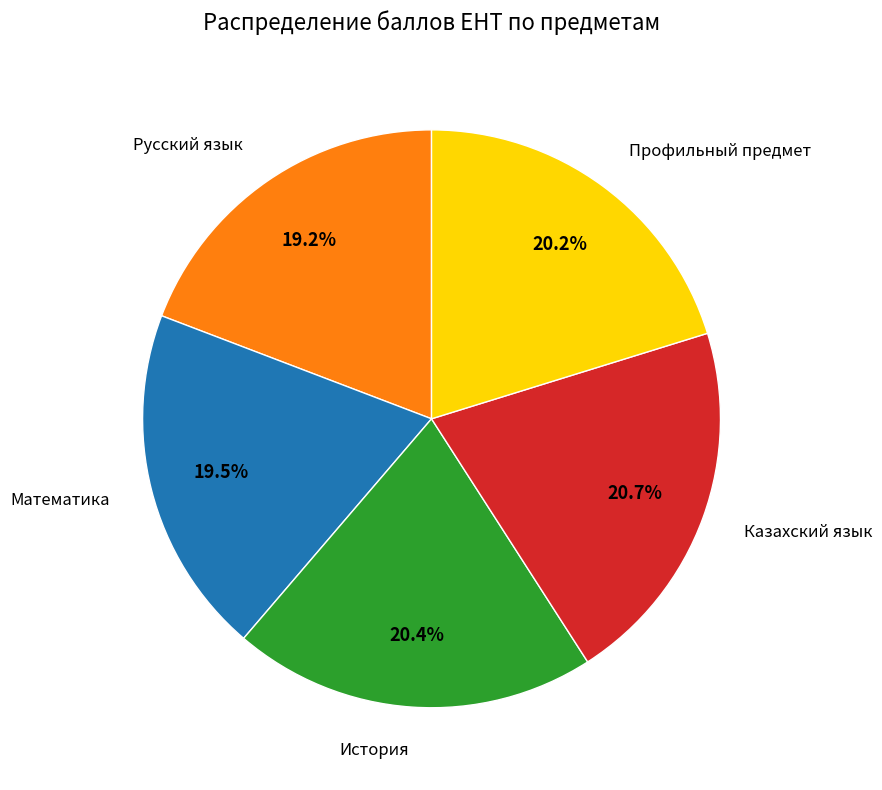

How many segments does this pie chart have?

5